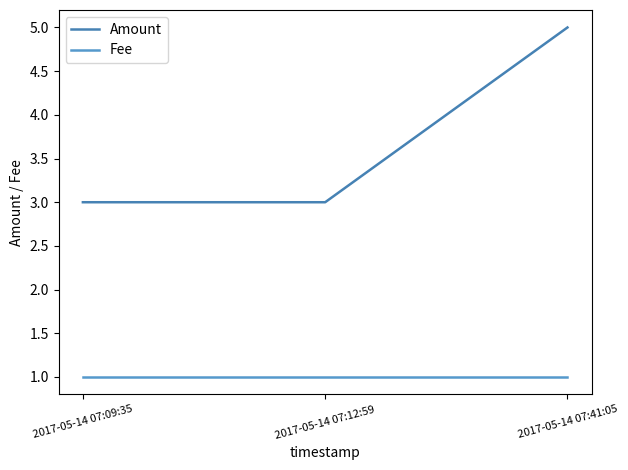

True or false: Amount has a value of 3 at 2017-05-14 07:09:35.

True